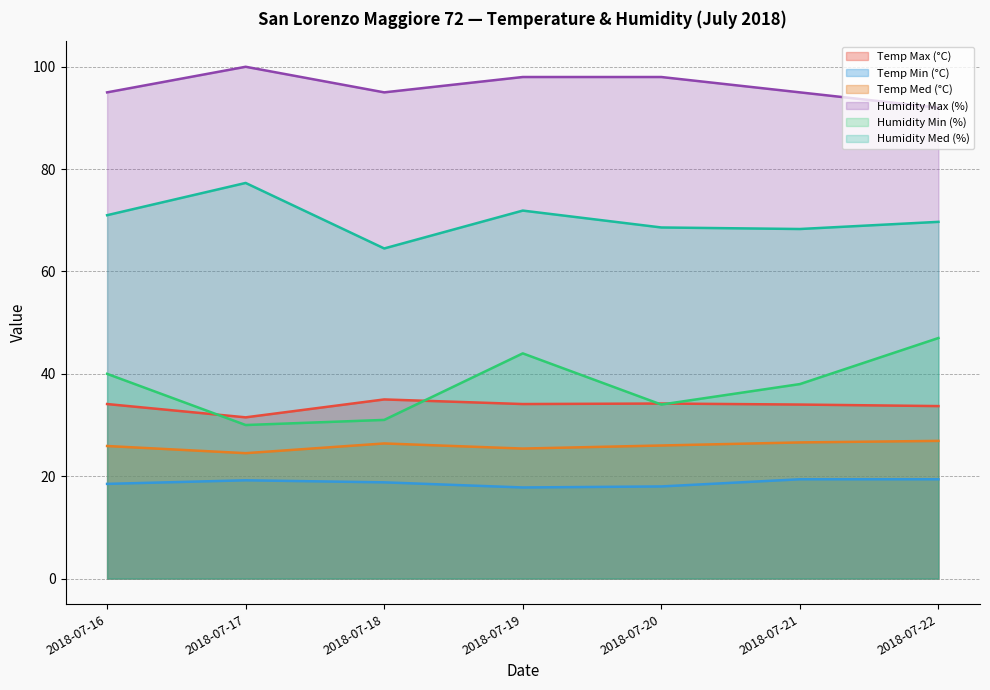

What is the total value across all series at 2018-07-17?

282.5